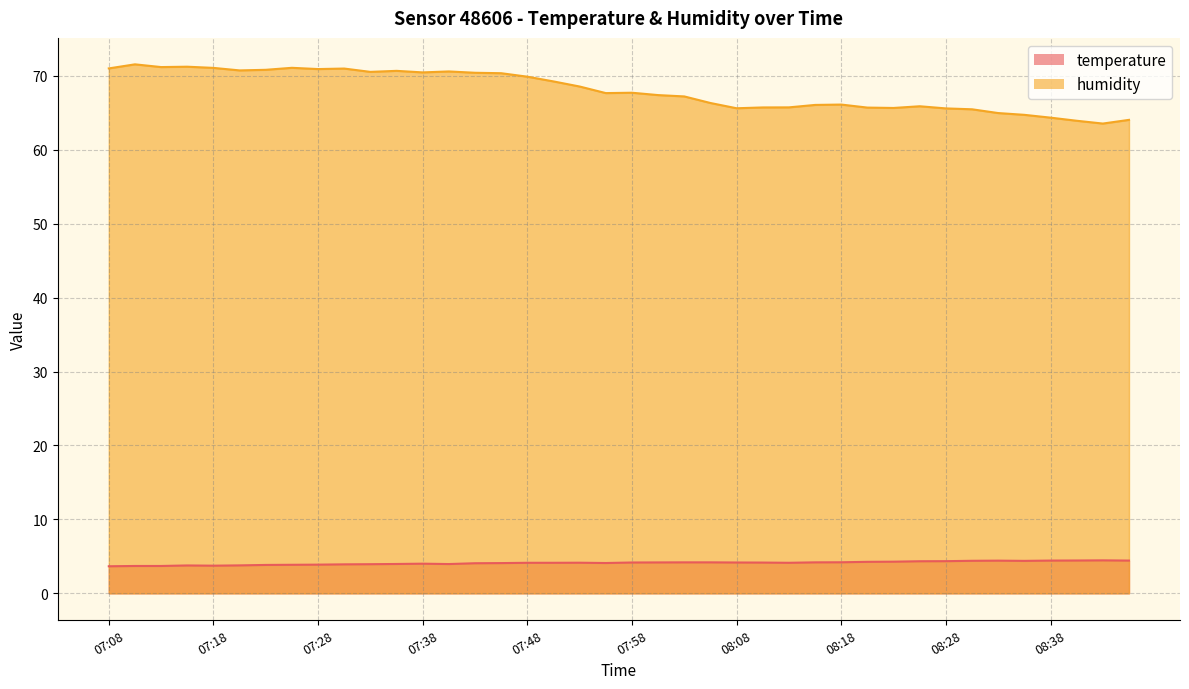

Reading left to right, what are all the values shown in this chart?

temperature: 07:08=3.7	07:11=3.7	07:13=3.7	07:15=3.8	07:18=3.7	07:20=3.8	07:23=3.8	07:25=3.9	07:28=3.9	07:30=3.9	07:33=3.9	07:35=4.0	07:38=4.0	07:40=4.0	07:43=4.1	07:45=4.1	07:48=4.1	07:50=4.1	07:53=4.1	07:55=4.1	07:58=4.2	08:00=4.2	08:03=4.2	08:05=4.2	08:08=4.2	08:10=4.2	08:13=4.1	08:15=4.2	08:18=4.2	08:20=4.3	08:23=4.3	08:25=4.3	08:28=4.3	08:30=4.4	08:33=4.4	08:35=4.4	08:38=4.4	08:40=4.4	08:43=4.5	08:45=4.4
humidity: 07:08=71.0	07:11=71.5	07:13=71.2	07:15=71.2	07:18=71.1	07:20=70.7	07:23=70.8	07:25=71.1	07:28=70.9	07:30=71.0	07:33=70.5	07:35=70.7	07:38=70.5	07:40=70.6	07:43=70.4	07:45=70.3	07:48=69.9	07:50=69.2	07:53=68.5	07:55=67.7	07:58=67.7	08:00=67.4	08:03=67.2	08:05=66.3	08:08=65.6	08:10=65.7	08:13=65.7	08:15=66.1	08:18=66.1	08:20=65.7	08:23=65.7	08:25=65.9	08:28=65.6	08:30=65.5	08:33=65.0	08:35=64.7	08:38=64.3	08:40=63.9	08:43=63.5	08:45=64.0